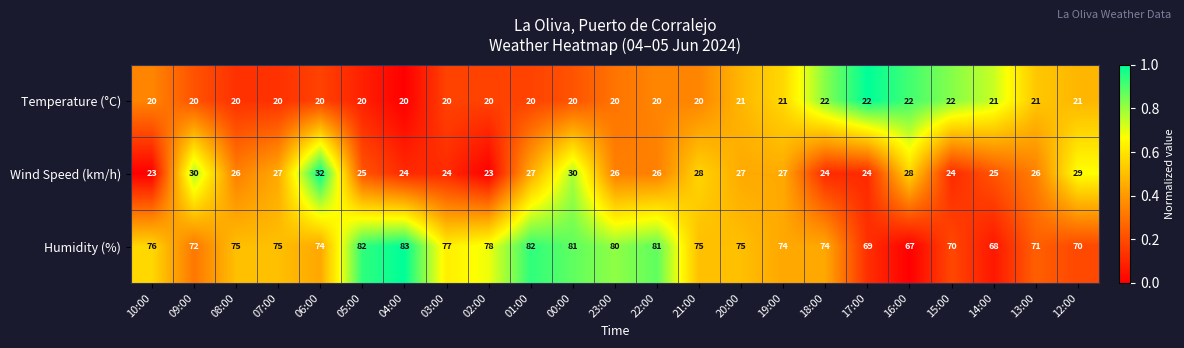

Between 02:00 and 12:00, which series saw the biggest shift?

Humidity (%)